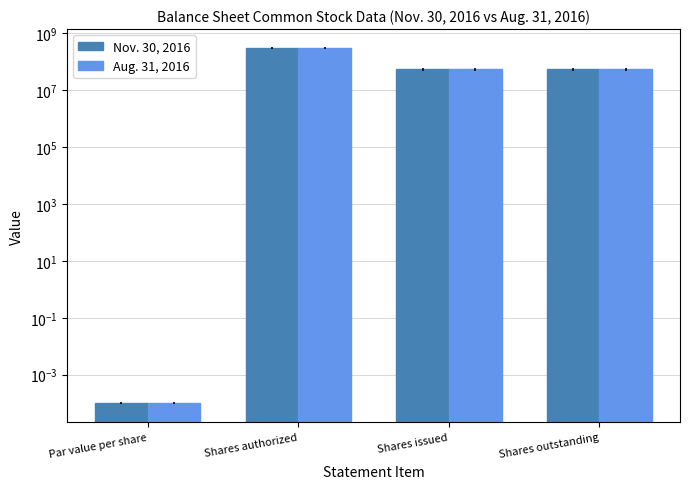

Which has a higher value, Shares authorized or Shares outstanding?

Shares authorized